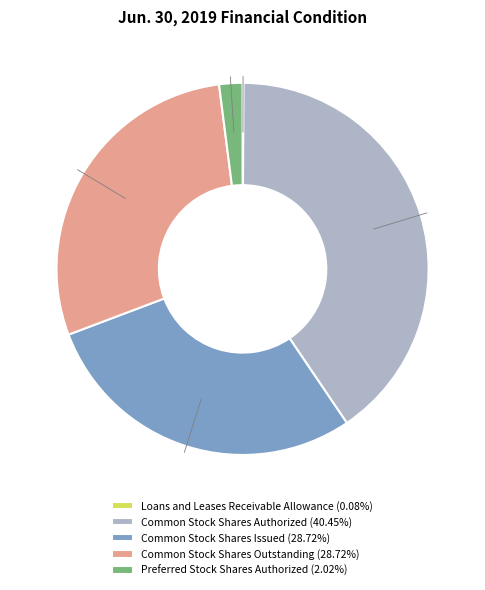

Approximately how many times larger is the value at Common Stock Shares Issued (28.72%) compared to Preferred Stock Shares Authorized (2.02%)?

14.2